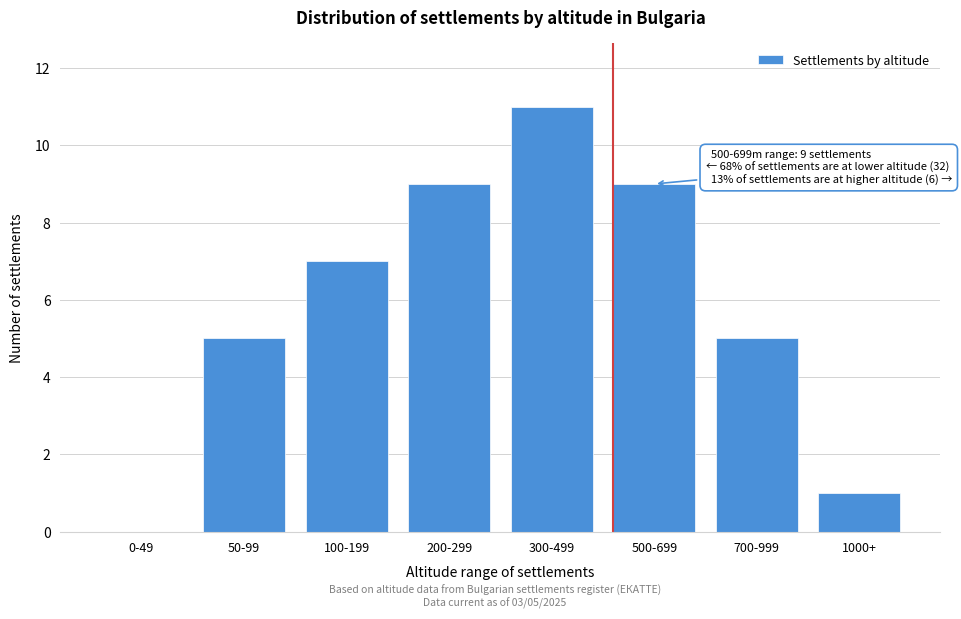

Reading left to right, what are all the values shown in this chart?

0-49=0	50-99=5	100-199=7	200-299=9	300-499=11	500-699=9	700-999=5	1000+=1